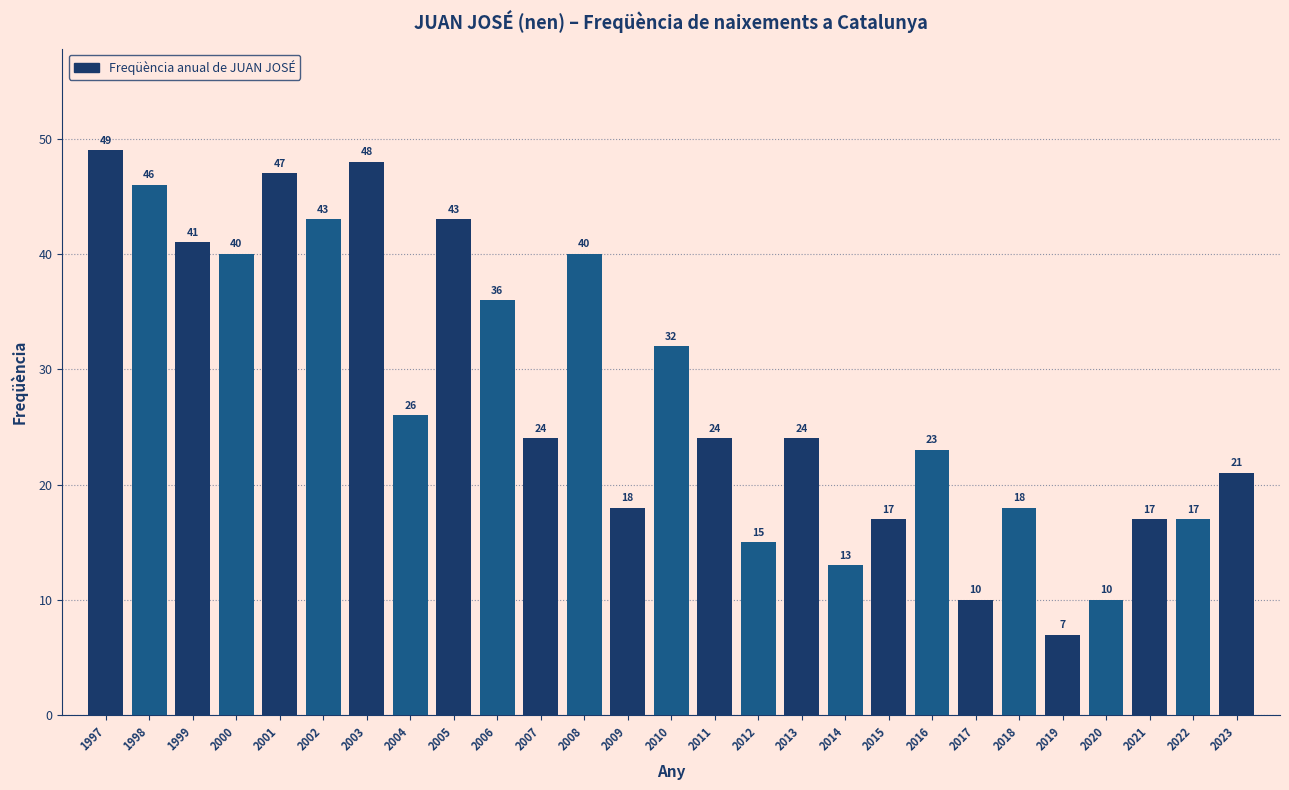

Reading left to right, what are all the values shown in this chart?

1997=49	1998=46	1999=41	2000=40	2001=47	2002=43	2003=48	2004=26	2005=43	2006=36	2007=24	2008=40	2009=18	2010=32	2011=24	2012=15	2013=24	2014=13	2015=17	2016=23	2017=10	2018=18	2019=7	2020=10	2021=17	2022=17	2023=21